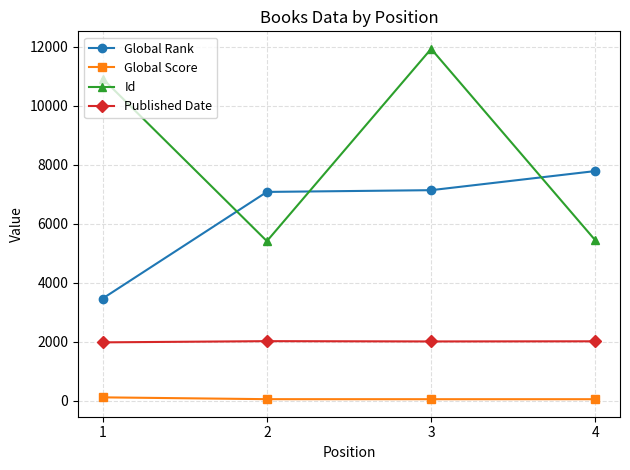

Which series has the largest range (max minus min)?

Id